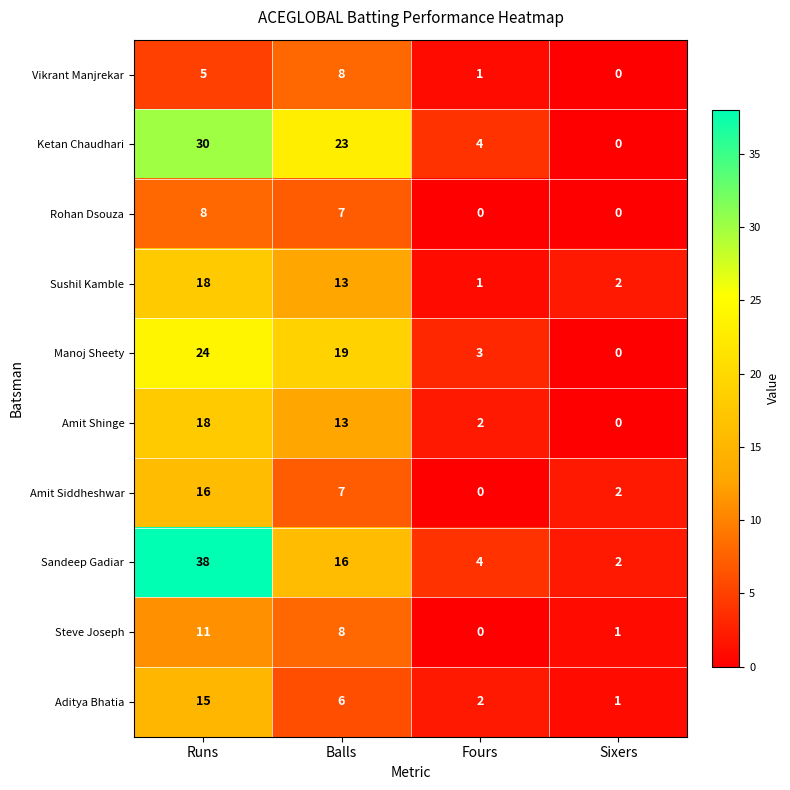

What is the greatest value displayed?

38